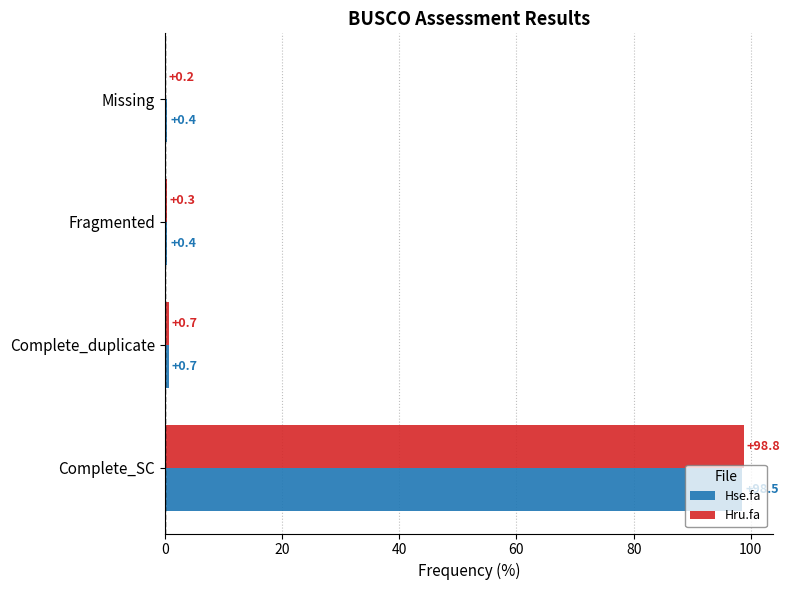

What is the maximum value for Hse.fa?

98.5